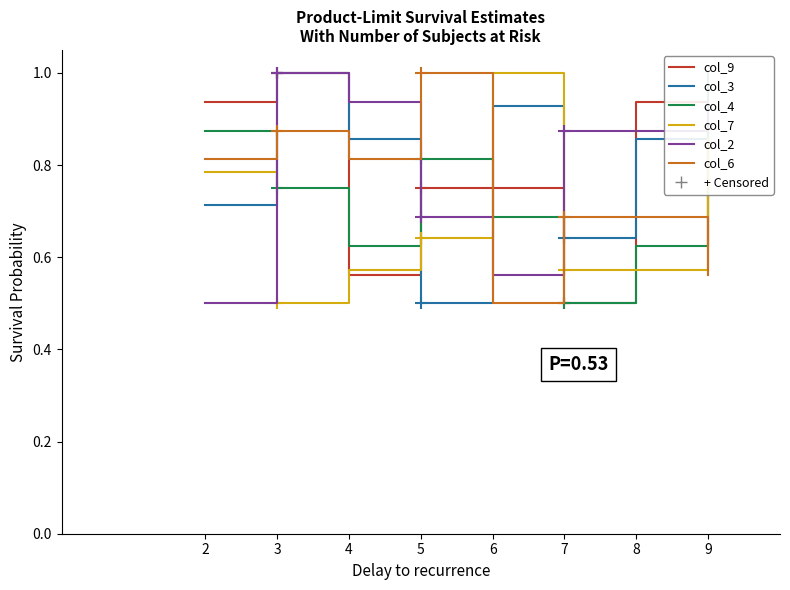

What value does the col_6 series have at 2?

0.8